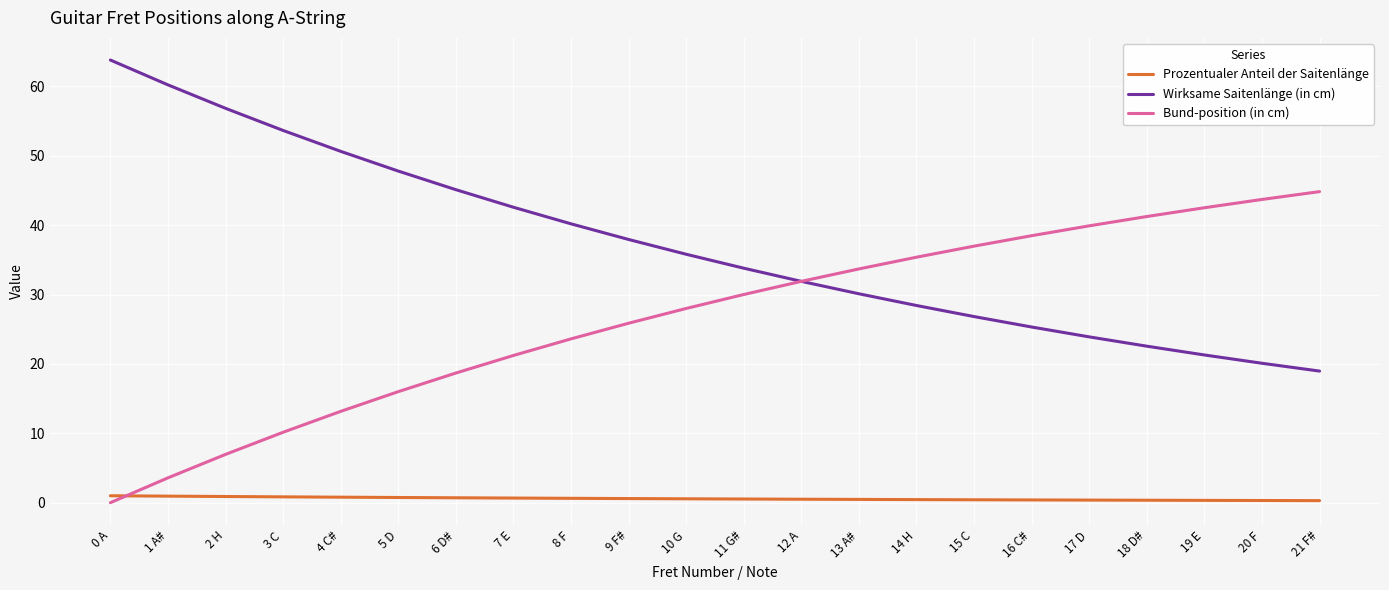

What is the highest value of the Bund-position (in cm) series?

44.8